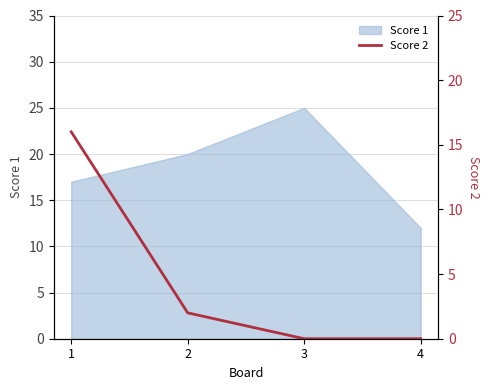

Where is the first local maximum for Score 1?

3